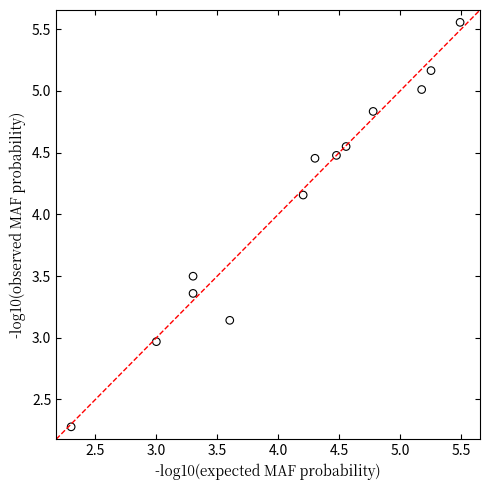

What is the range of X values (max minus min)?

3.2